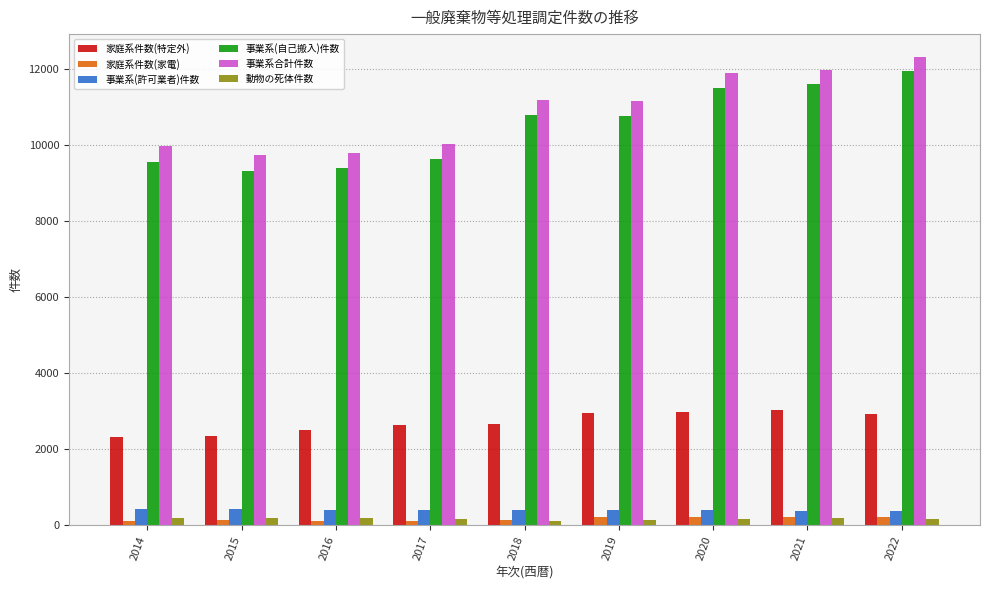

How many 事業系(許可業者)件数 values are between 383 and 400?

5